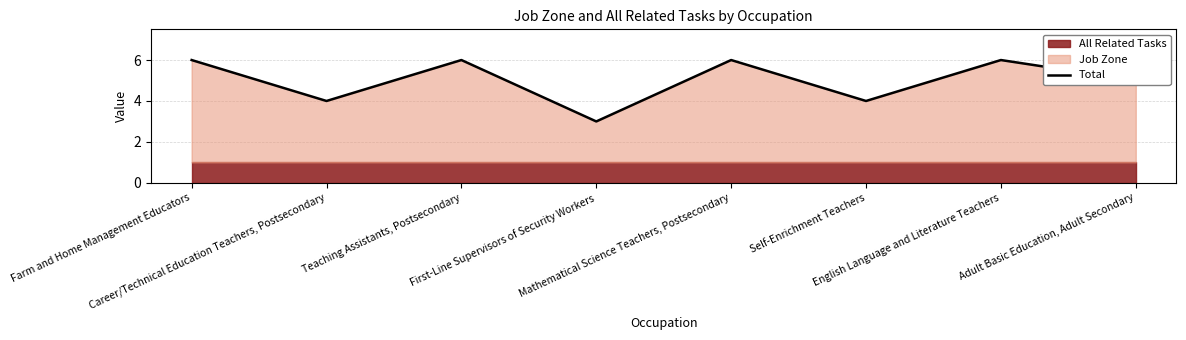

What is the smallest value displayed?

3